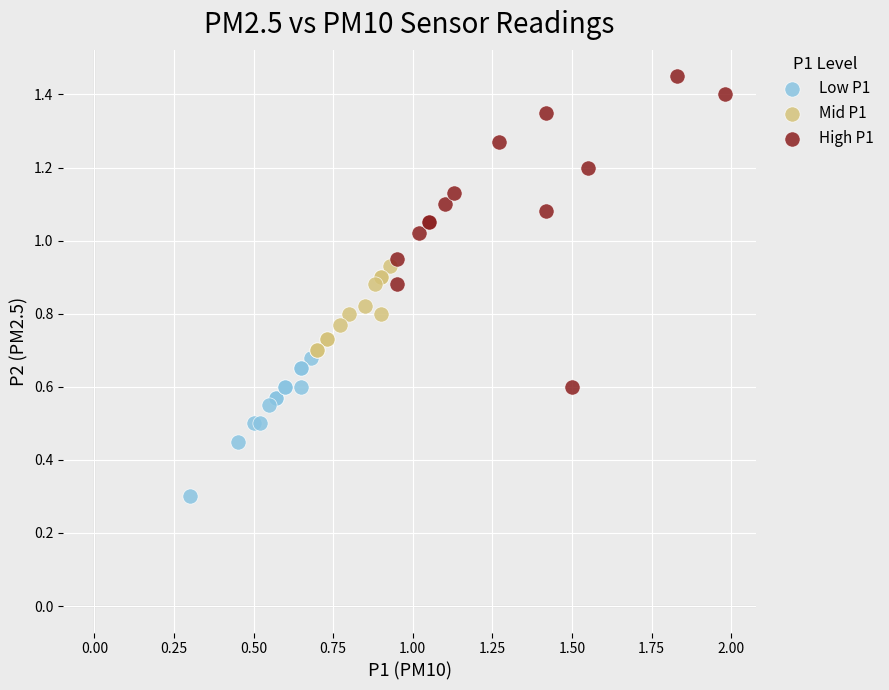

Which series contains the lowest Y value?

Low P1